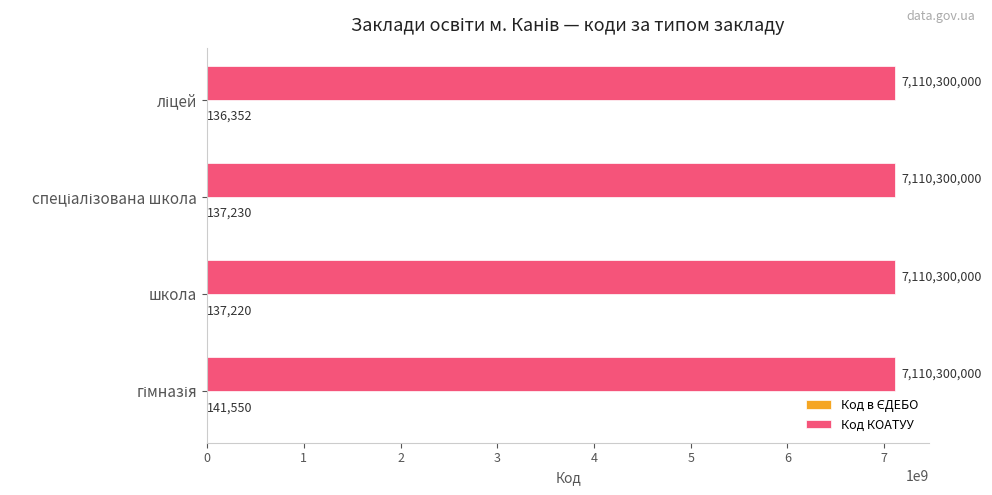

What value does the Код КОАТУУ series have at школа?

7110300000